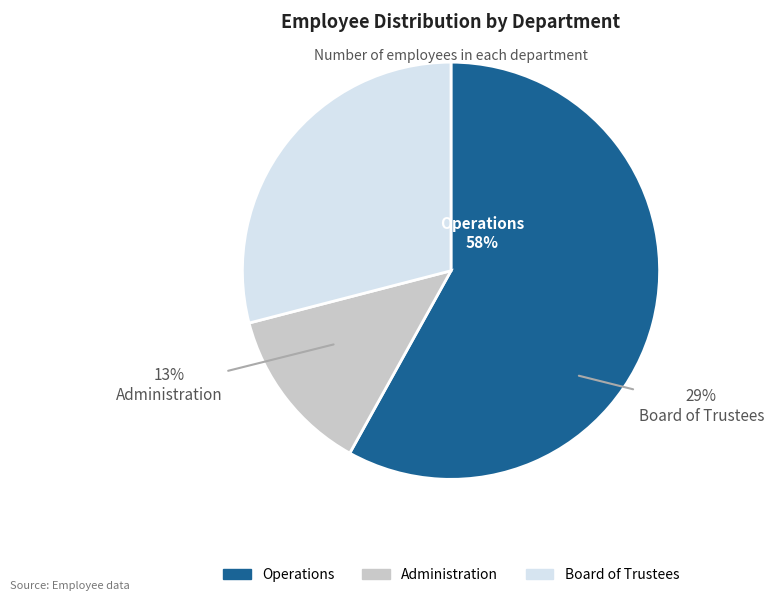

What percentage is the Board of Trustees slice, to the nearest percent?

29%